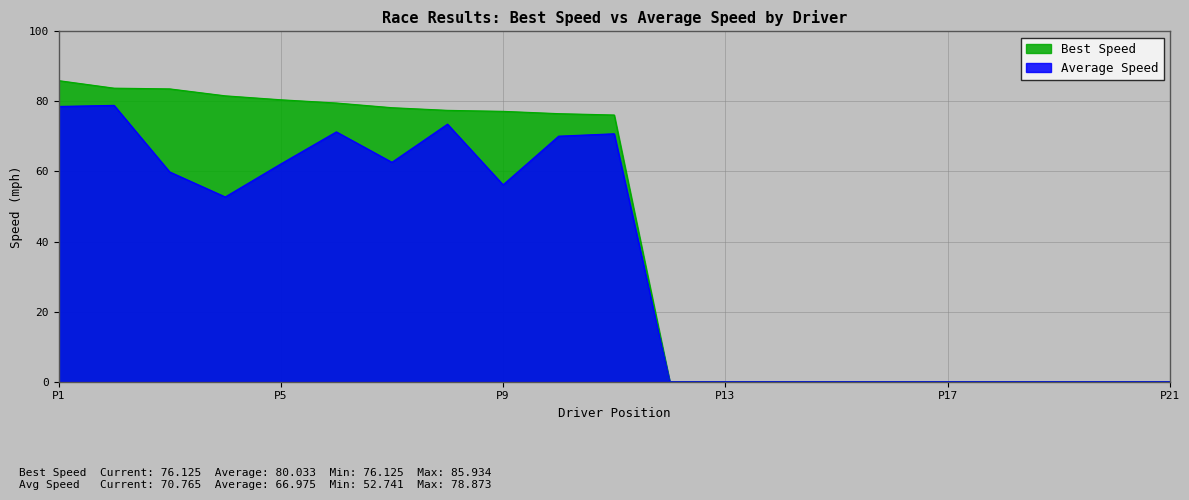

True or false: Best Speed and Average Speed intersect in this chart.

False